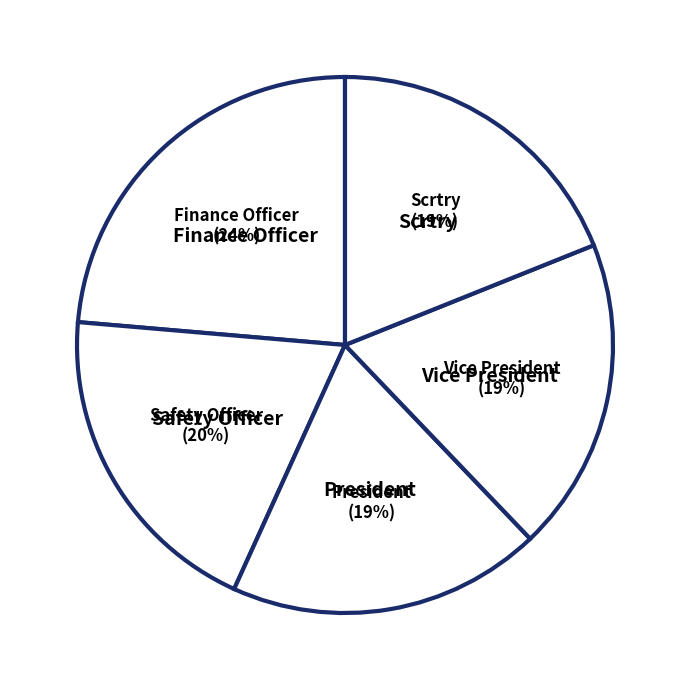

How many slices are in this pie chart?

5